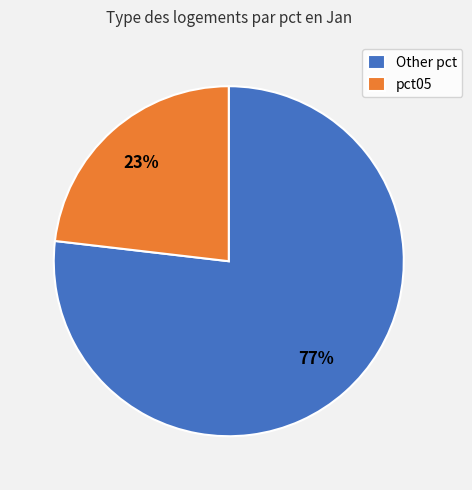

Is it true that Other pct is 77% of the pie?

True